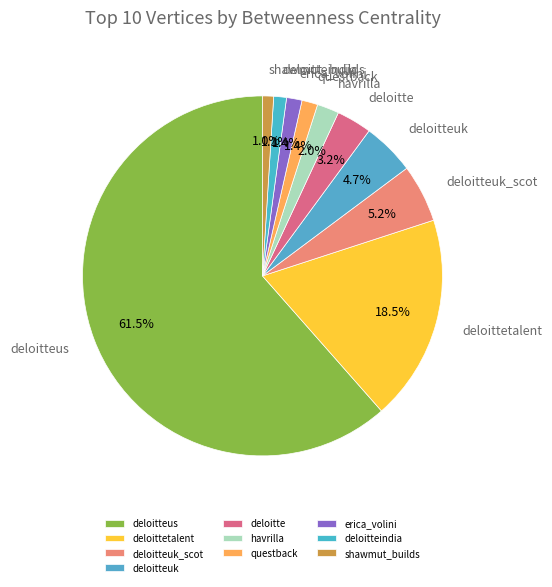

Which category accounts for the majority?

deloitteus